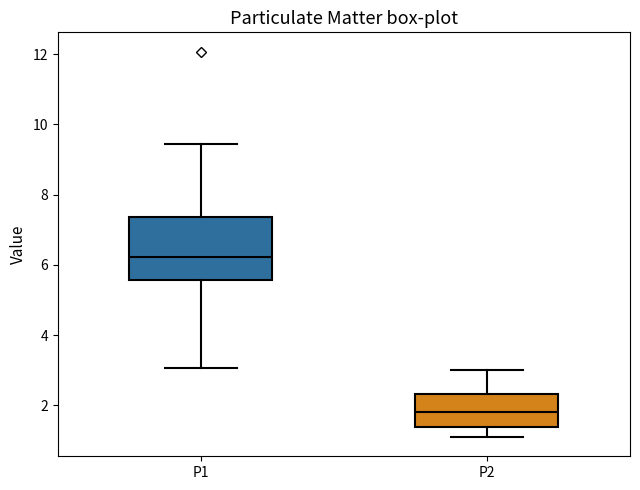

Reading left to right, read every box against the y-axis: the position of its median line, the range the box covers, and the ends of its whiskers. The values are not printed on the chart, so give them approximately, as read against the axis.

P1: median 6.2, box 5.6 to 7.4, whiskers 3.0 to 9.4
P2: median 1.8, box 1.4 to 2.4, whiskers 1.2 to 3.0